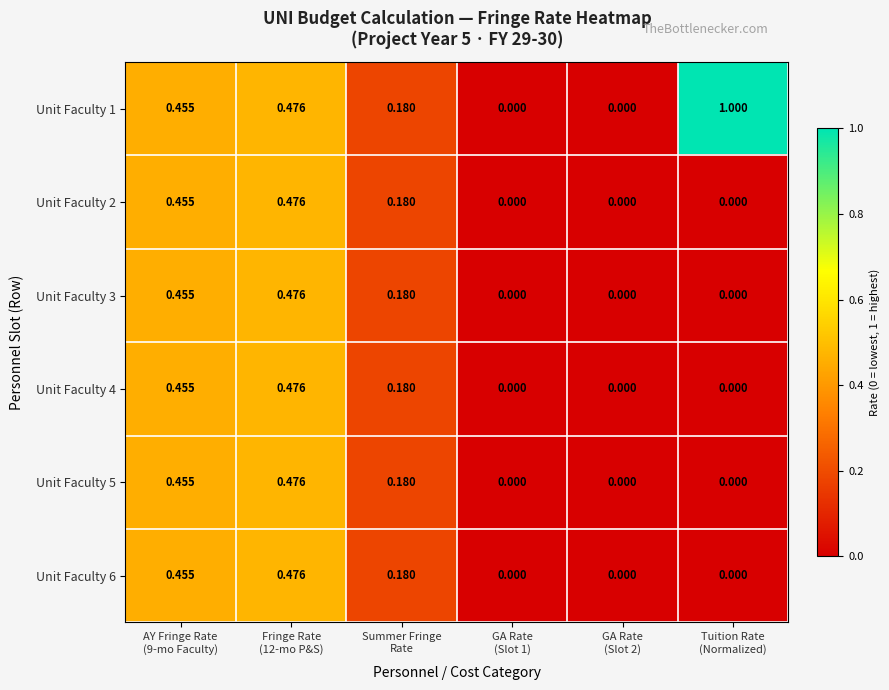

How many distinct data groups are displayed?

6